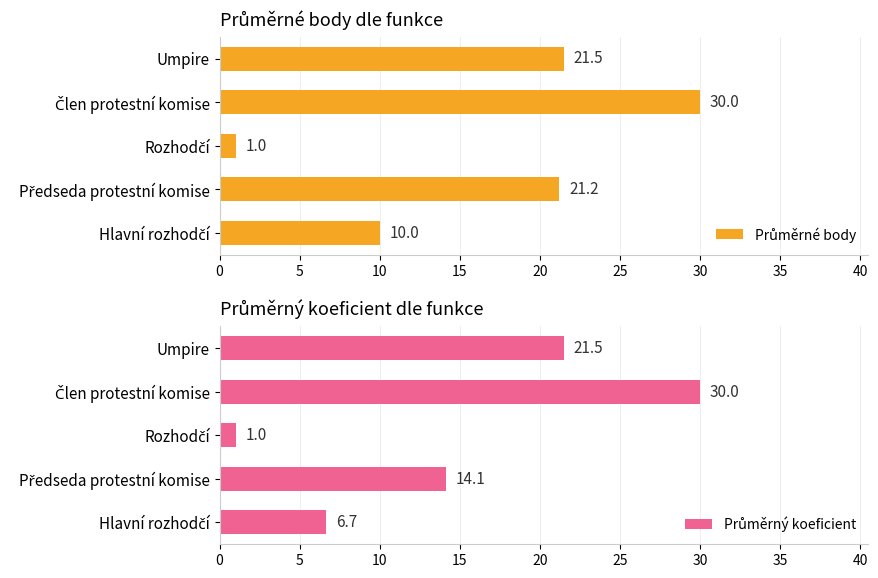

Read the Průměrný koeficient value at 20.

21.5